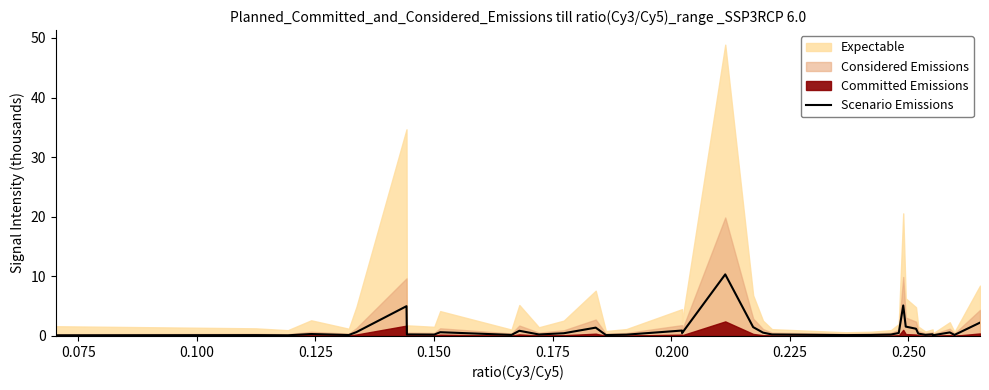

Does the chart have visible grid lines?

No